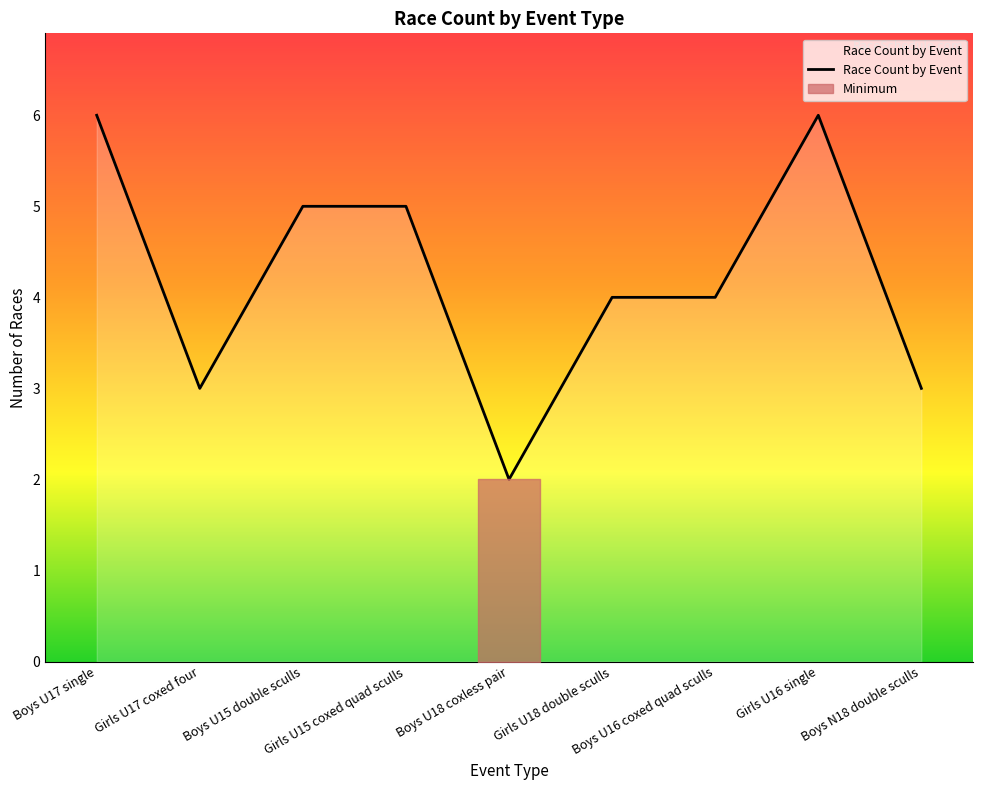

What is the sum of the values at Boys U15 double sculls and Girls U16 single?

11